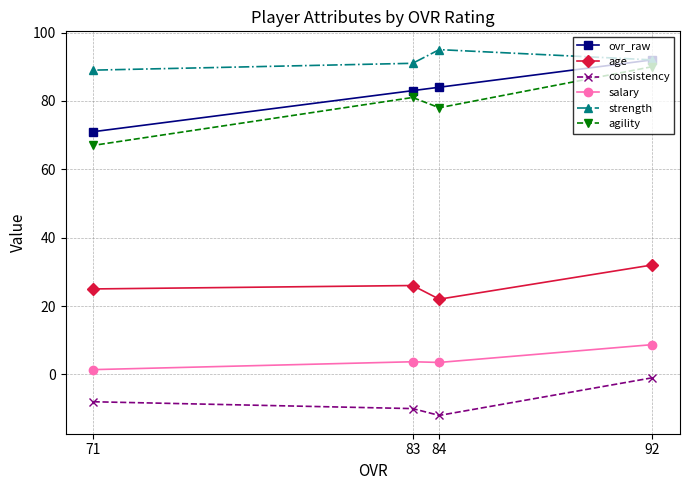

How many data points in strength are above 92?

1